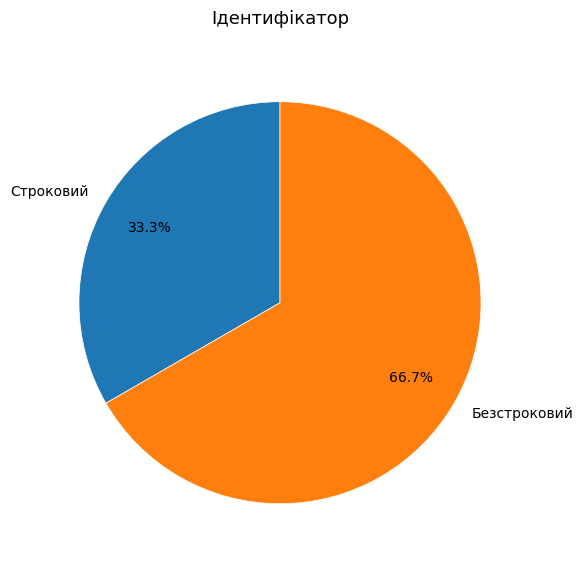

True or false: Безстроковий accounts for 77% of the total.

False